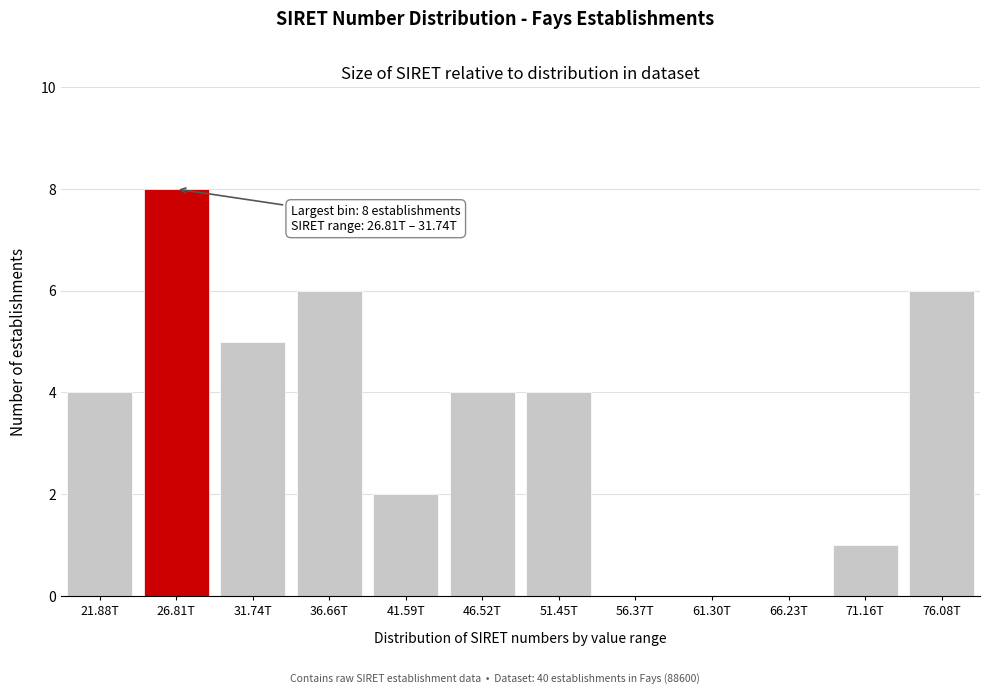

Reading right to left, extract all data points from this chart.

76.08T=6	71.16T=1	66.23T=0	61.30T=0	56.37T=0	51.45T=4	46.52T=4	41.59T=2	36.66T=6	31.74T=5	26.81T=8	21.88T=4